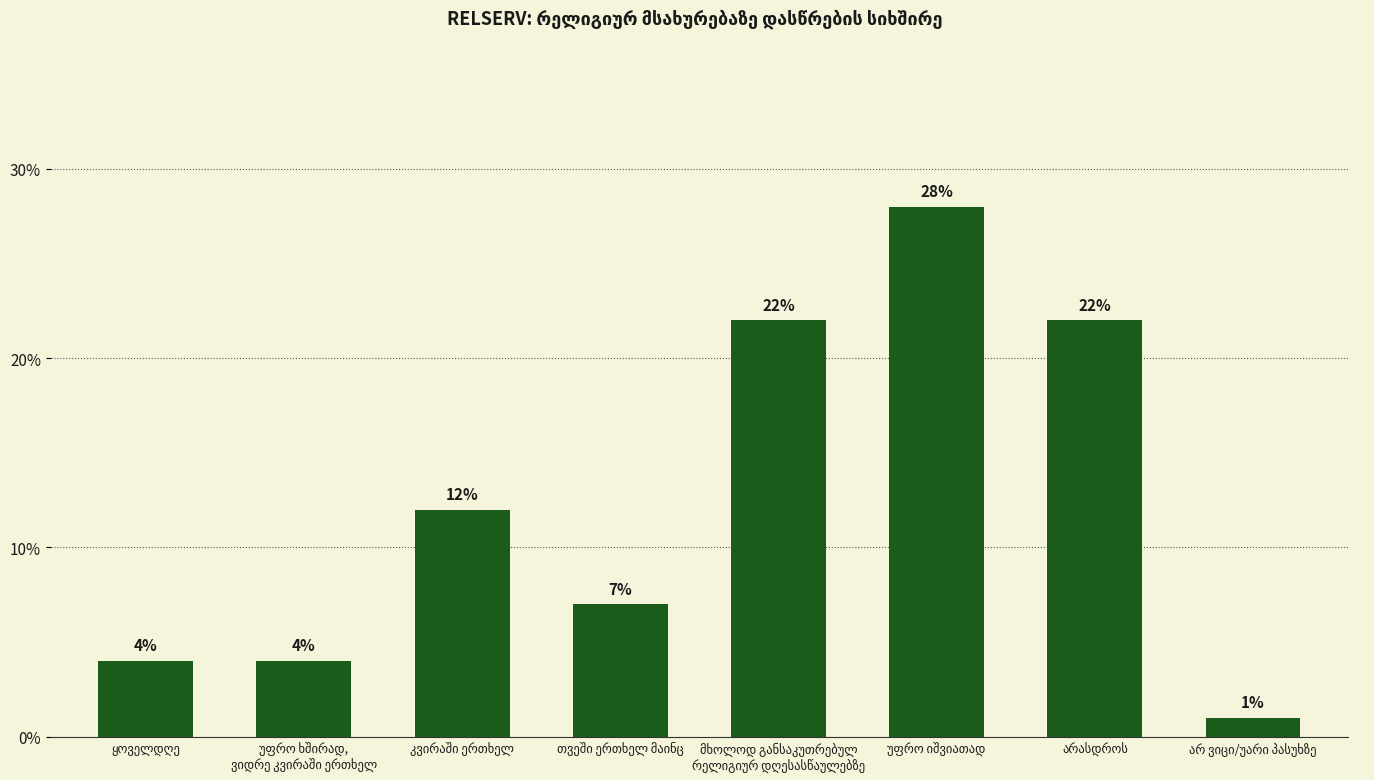

What is the value of the 2nd bar from the left?

4